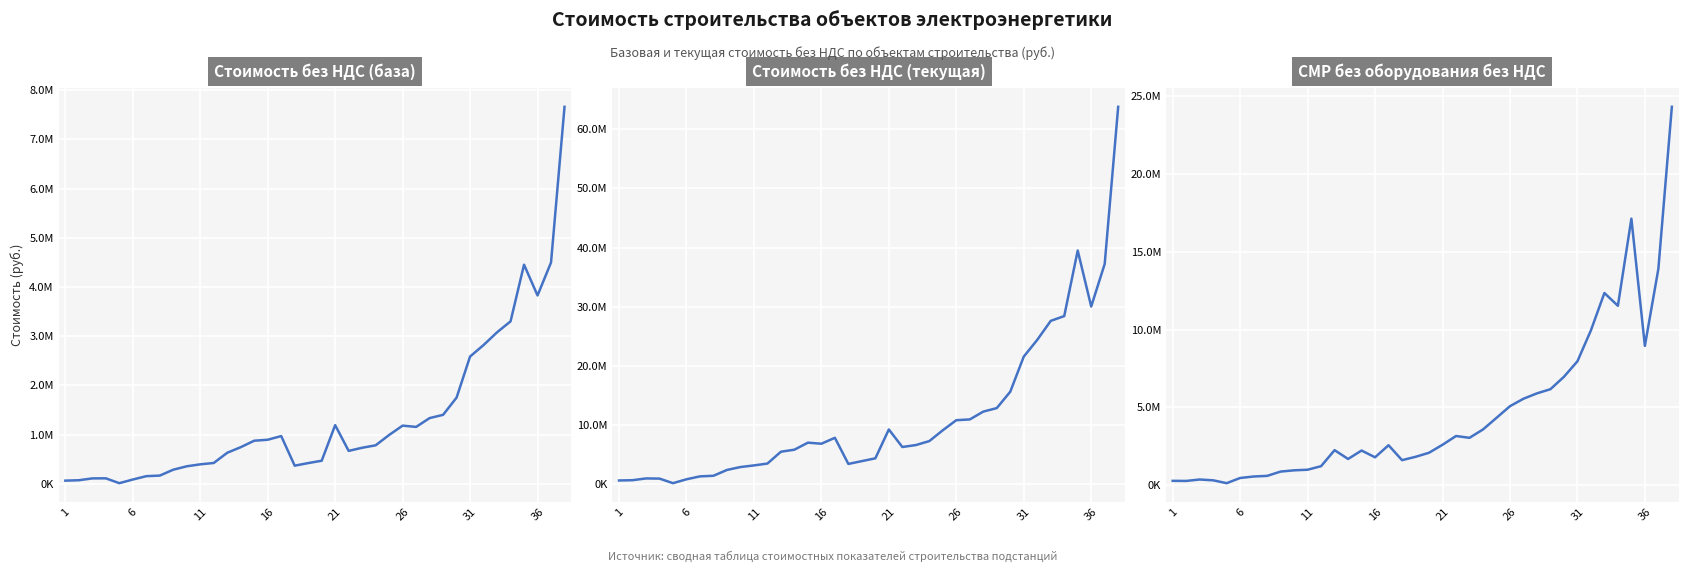

What are all the series names shown in the legend?

стоимость без НДС (база), стоимость без НДС (текущая), СМР без оборудования без НДС